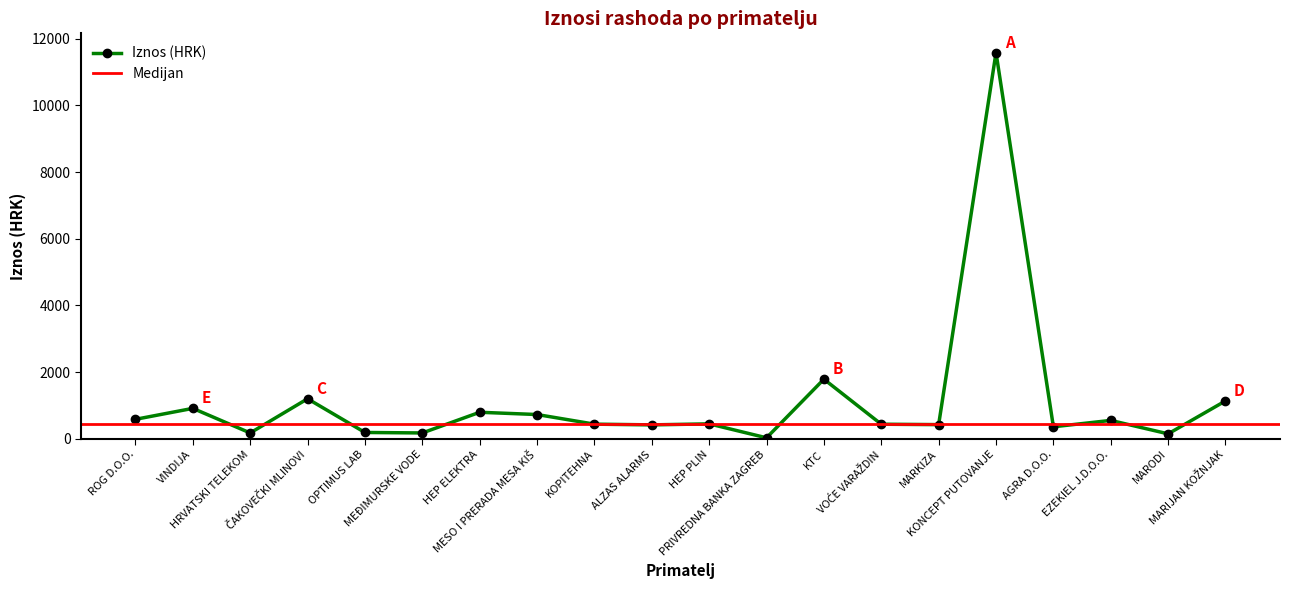

How many lines are shown in the chart?

1